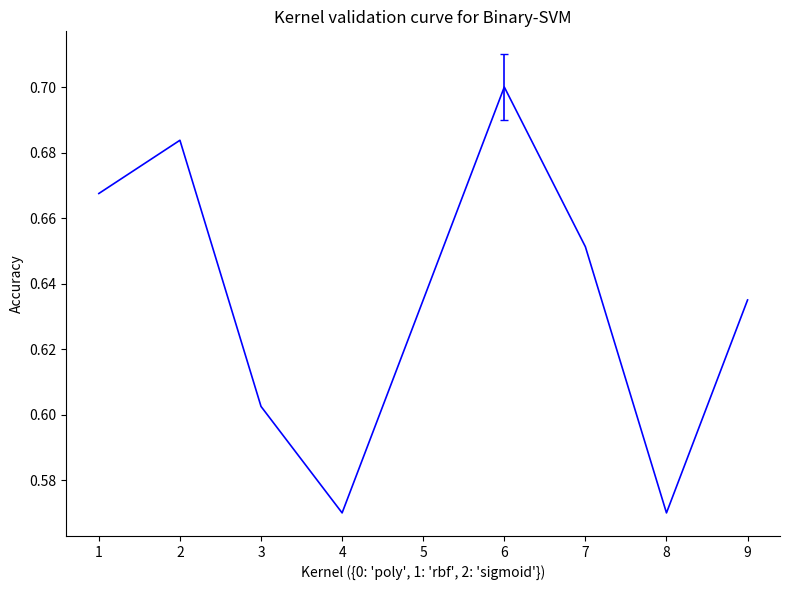

At which category does the chart reach its peak across all series?

6